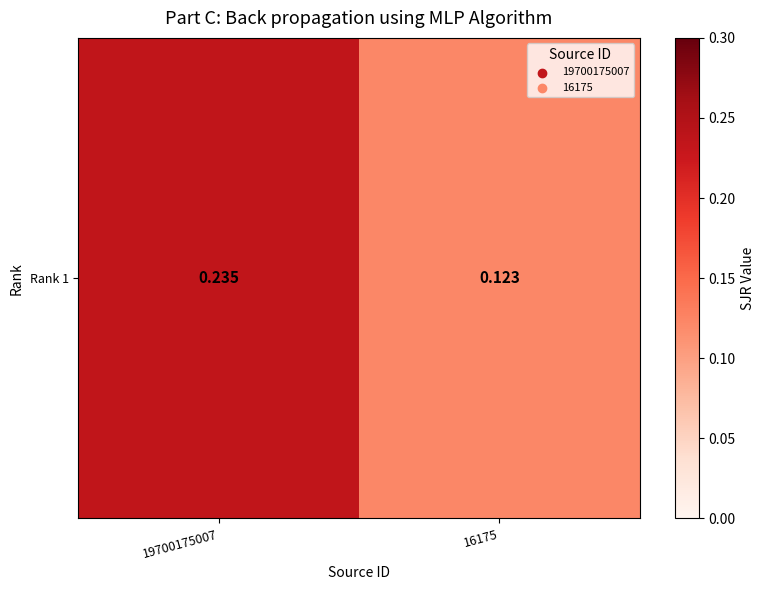

Reading left to right, list all the values displayed in this chart.

19700175007=0.2	16175=0.1